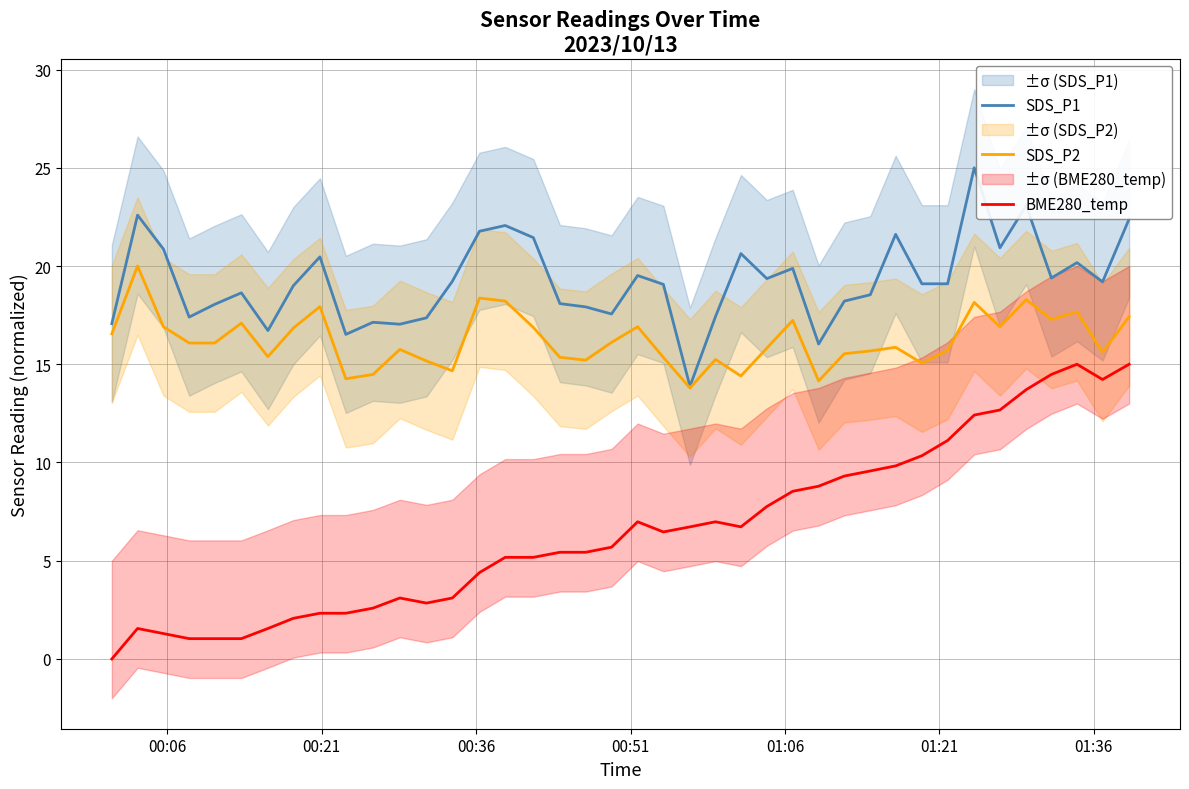

True or false: SDS_P2 and BME280_temp intersect in this chart.

False